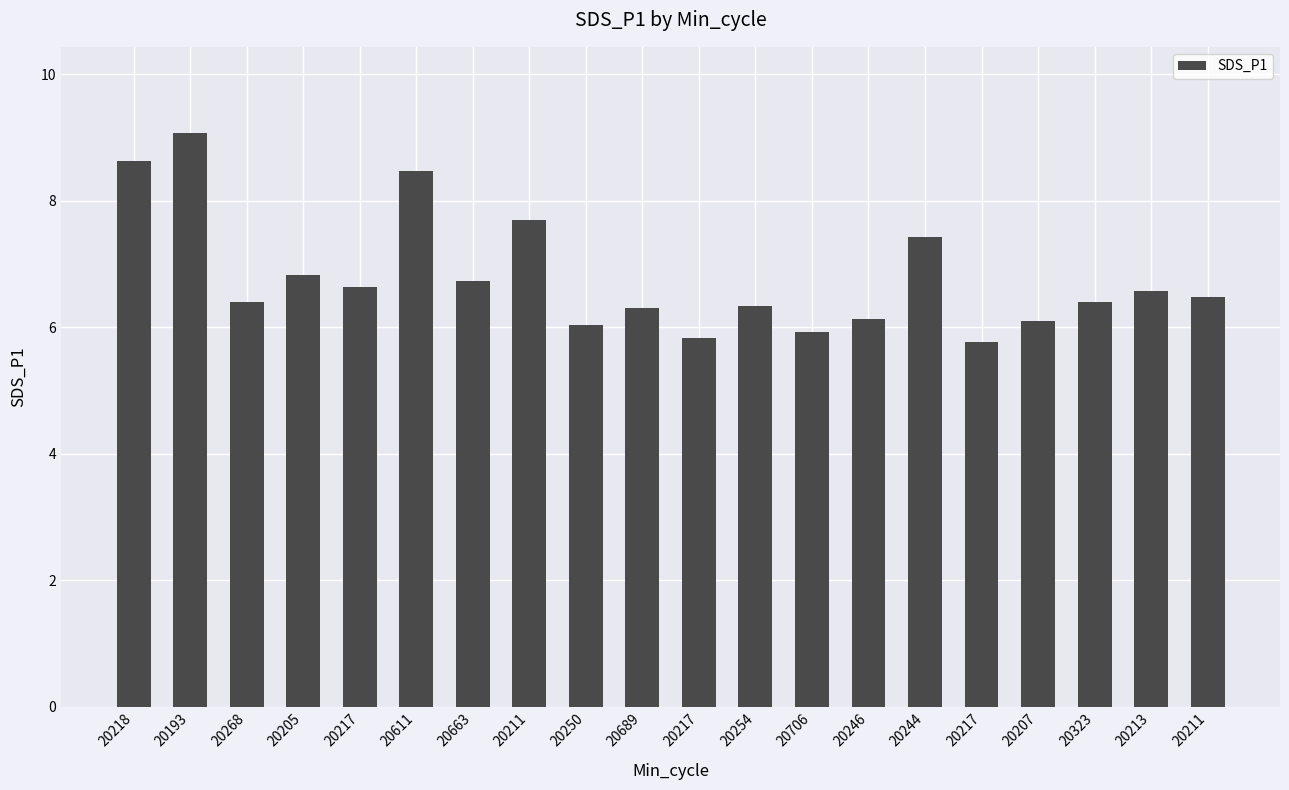

Are the bars grouped side by side (vs. stacked)?

No